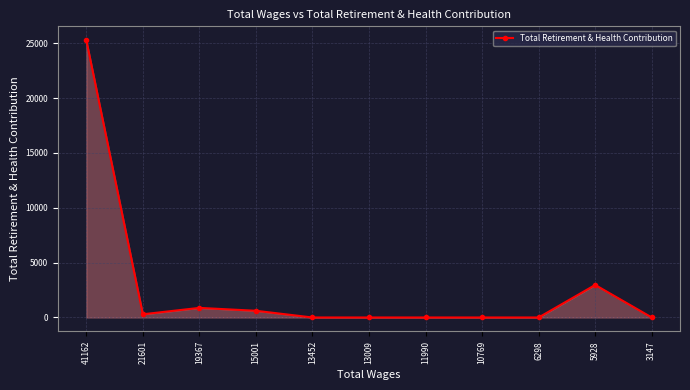

The value at 10769 is 0. True or false?

True